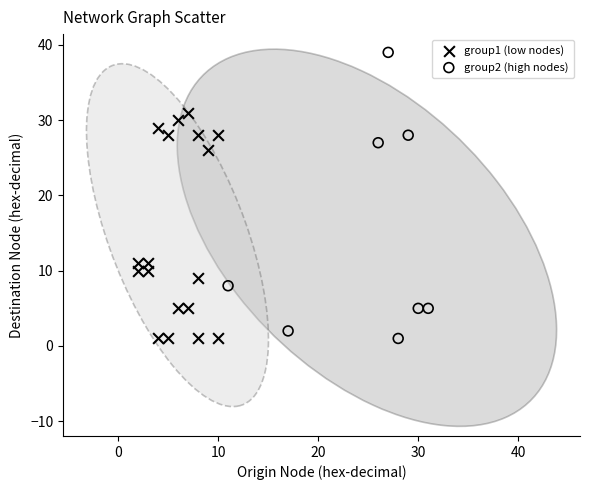

Which series reaches the maximum Y coordinate?

group2 (high nodes)